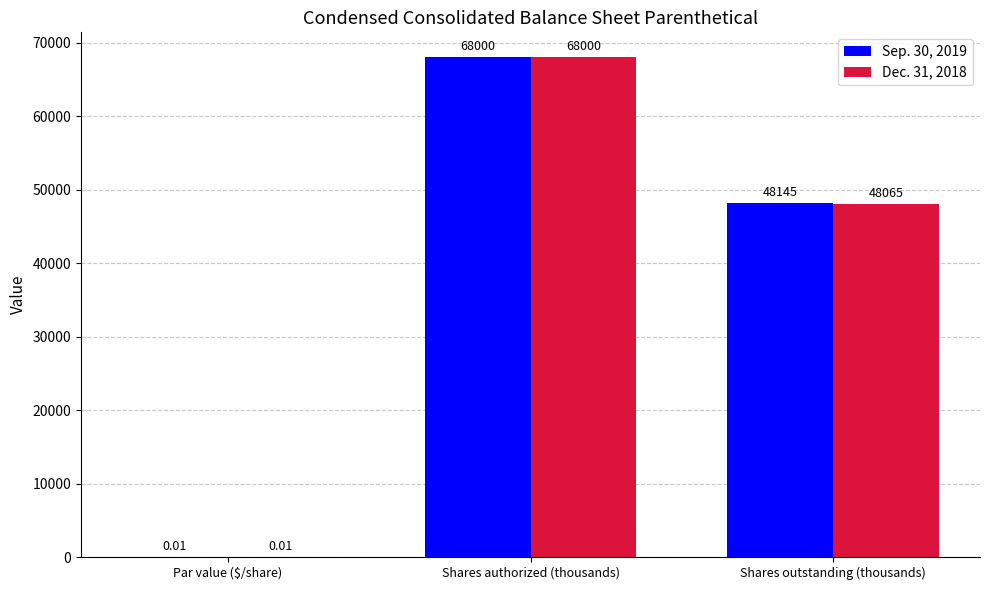

Which series changed the most between Shares authorized (thousands) and Shares outstanding (thousands)?

Dec. 31, 2018